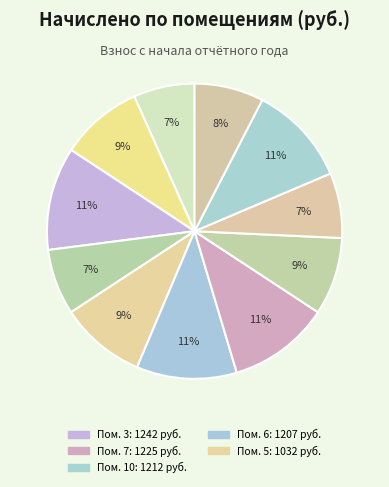

Count the number of slices in the pie.

11